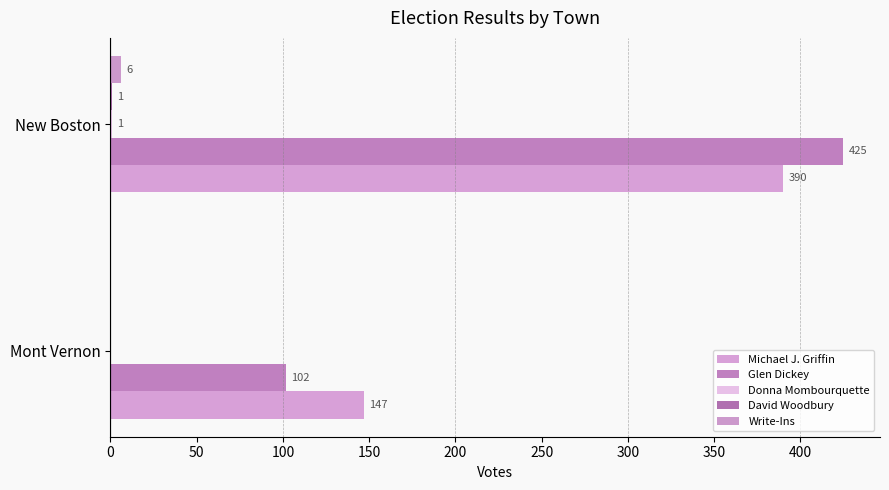

What is the average value of the Glen Dickey series?

264